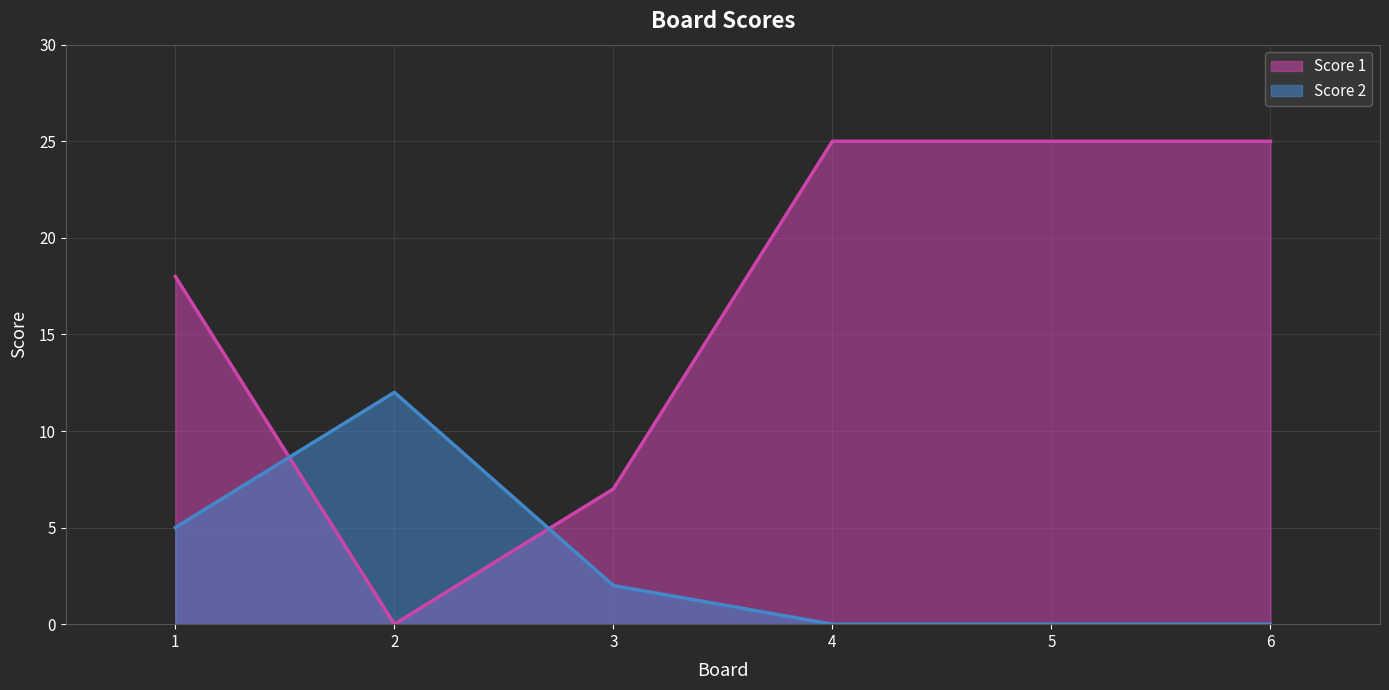

Count the number of data series in this chart.

2